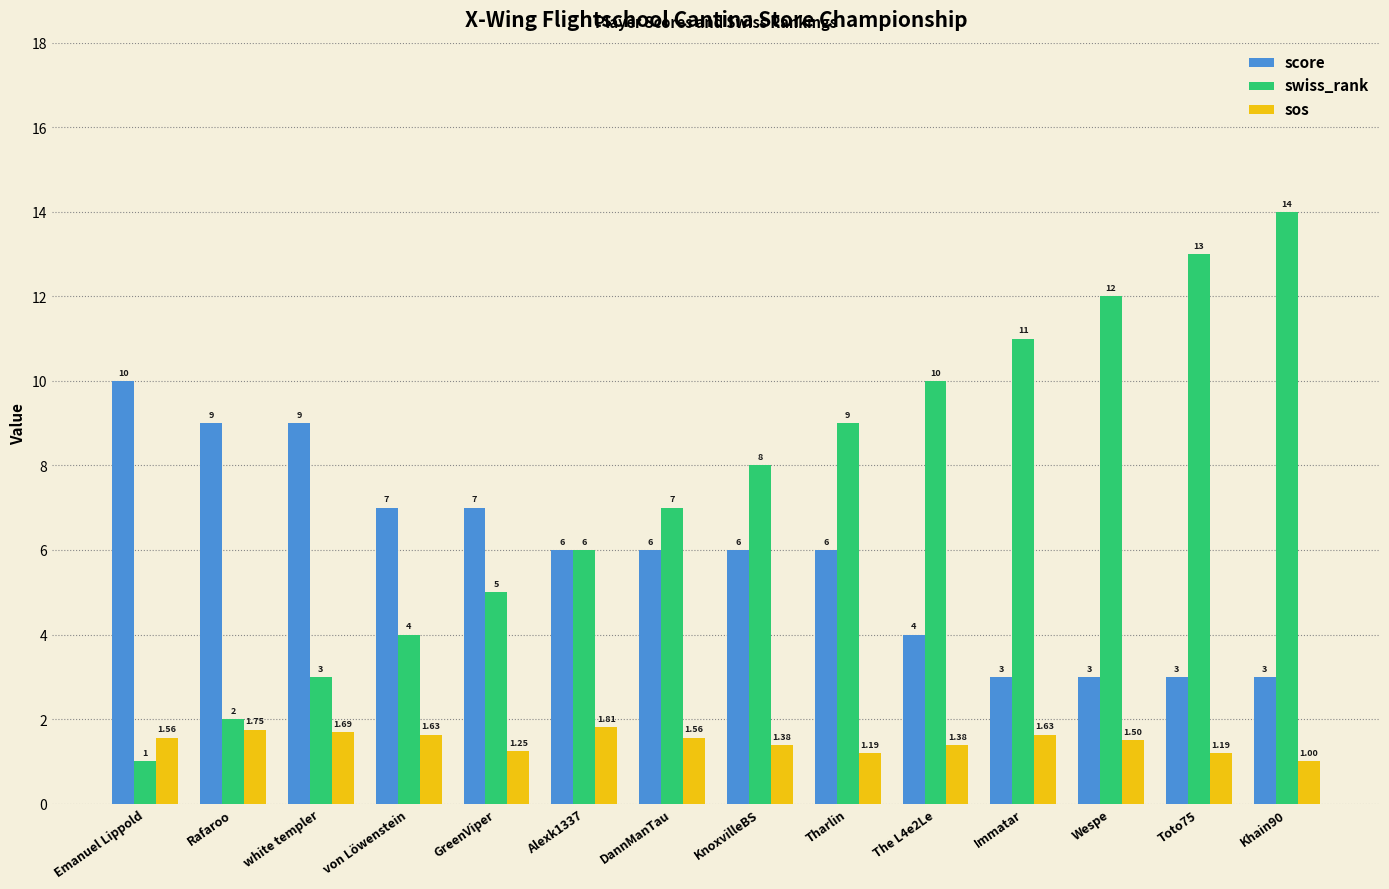

List the series in order of their peak value, highest first.

swiss_rank, score, sos